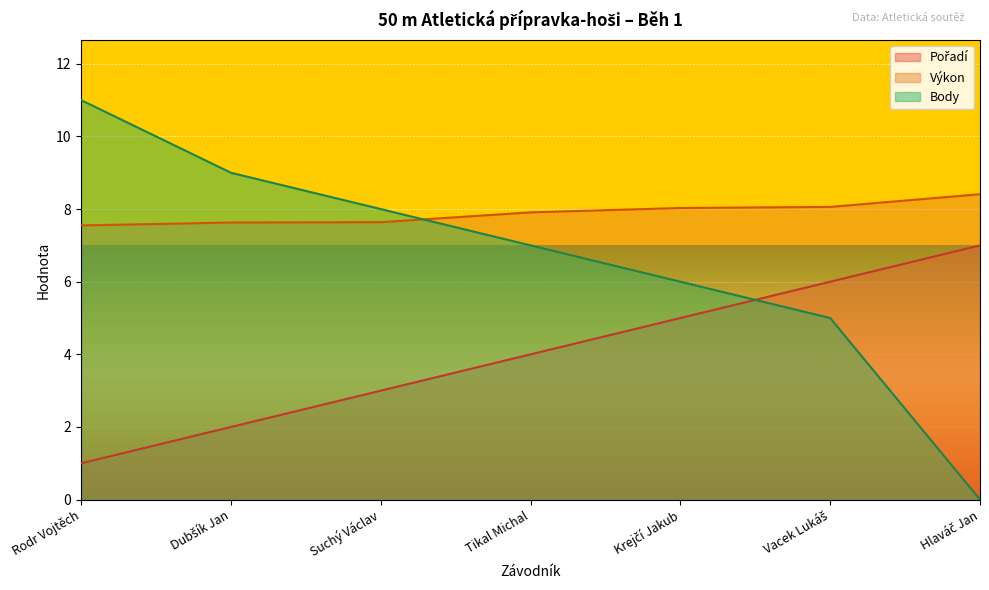

What are all the series names shown in the legend?

Pořadí, Výkon, Body